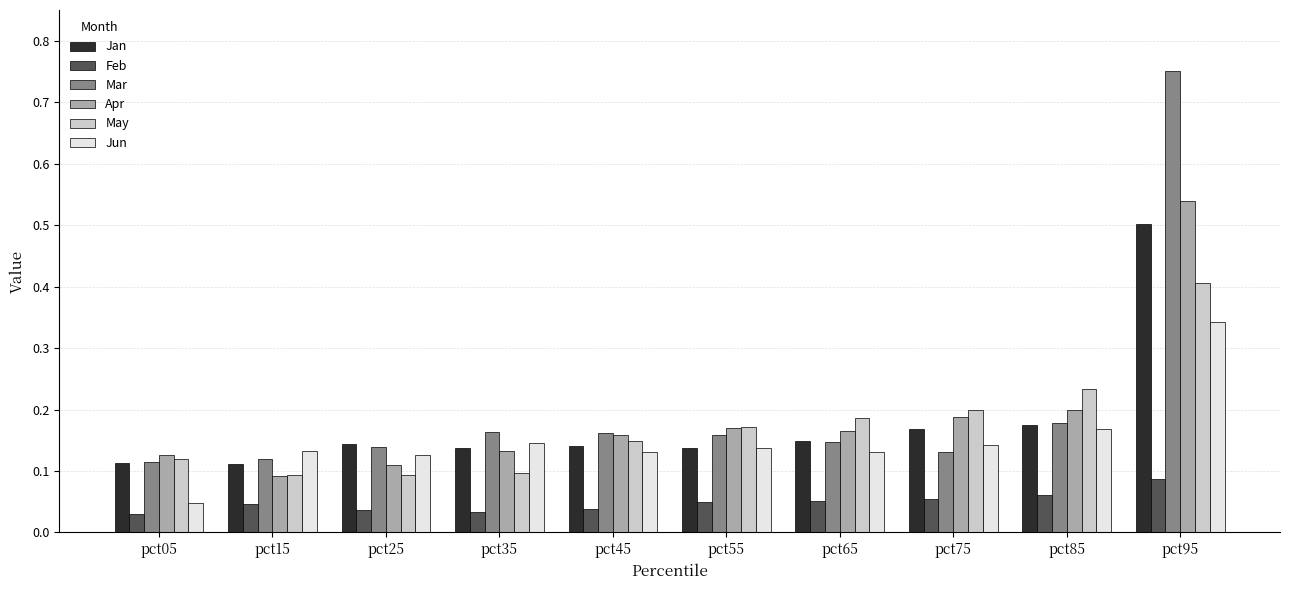

At which label does Apr reach its peak?

pct95